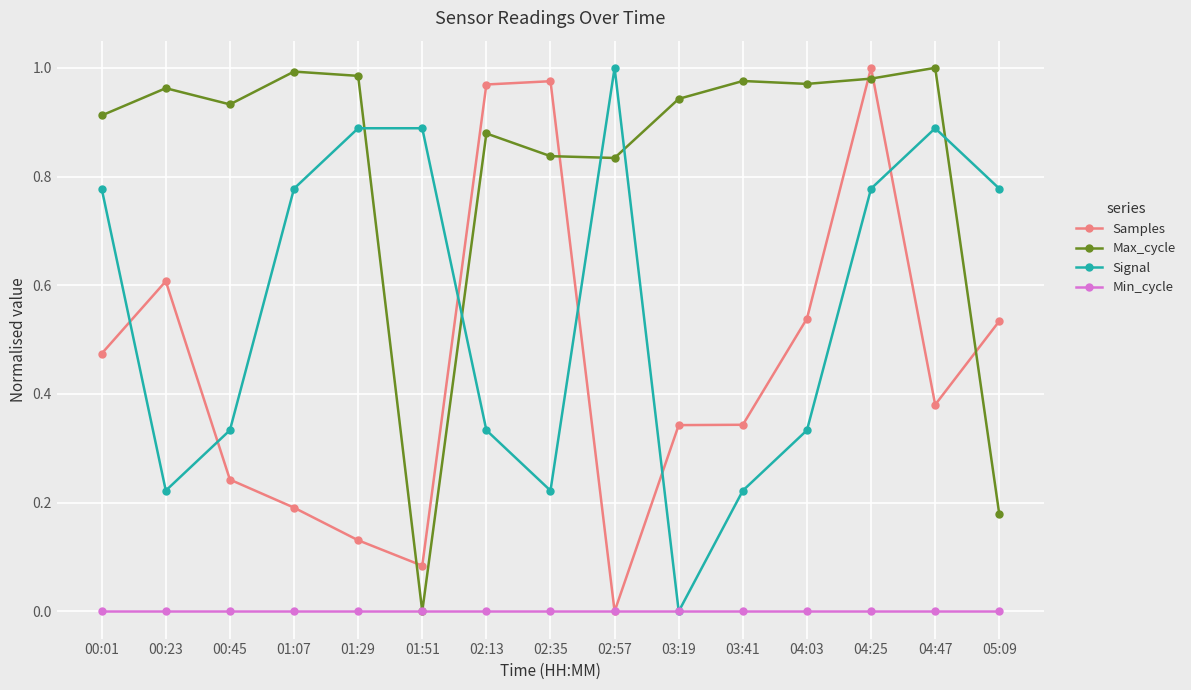

Which series changed the most between 00:45 and 04:25?

Samples